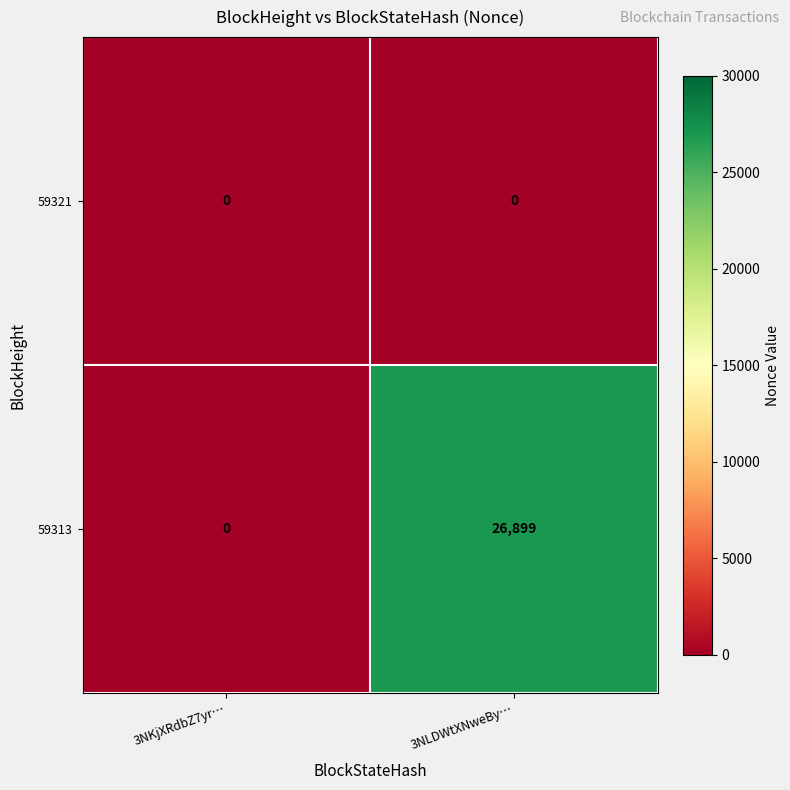

Count the number of categories in the chart.

2